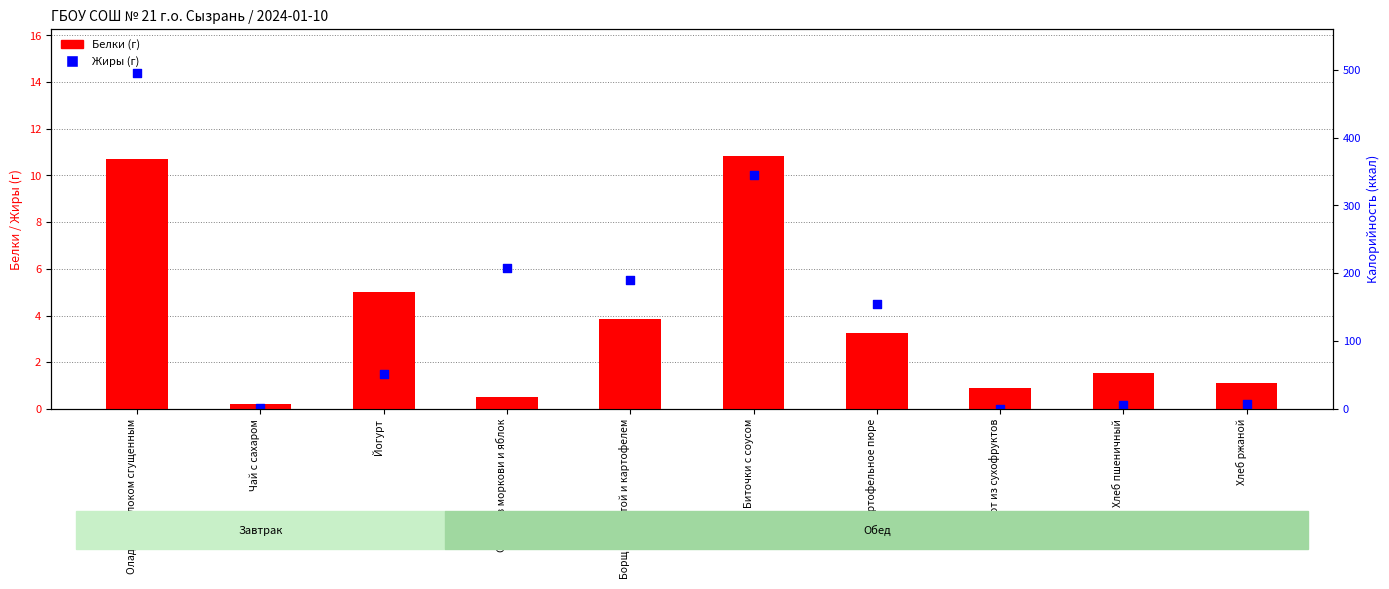

Which series contains the highest Y value?

Жиры (г)